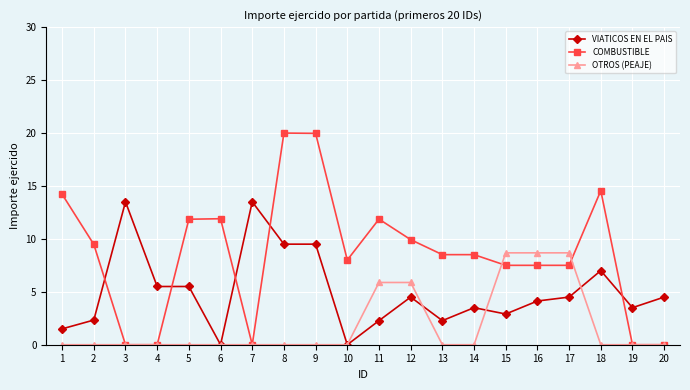

Which series has the largest total across all categories?

COMBUSTIBLE